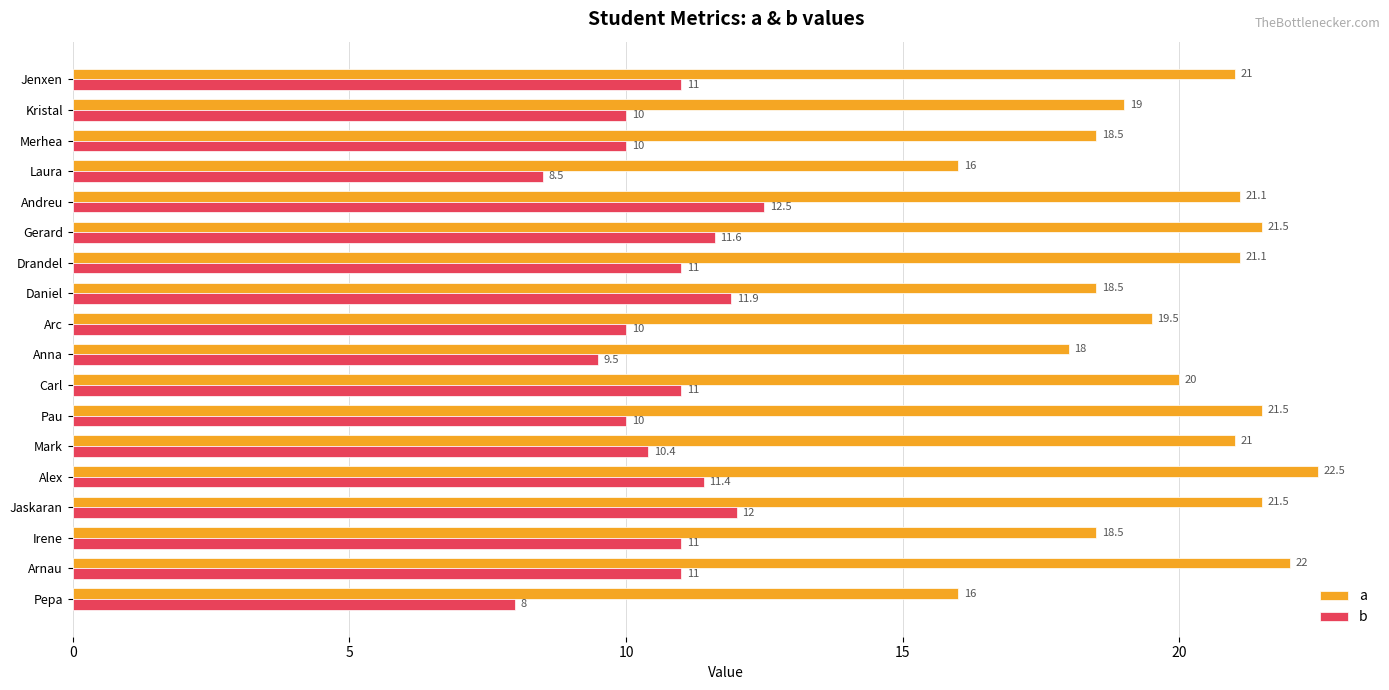

List the series in order of their overall mean, lowest first.

b, a